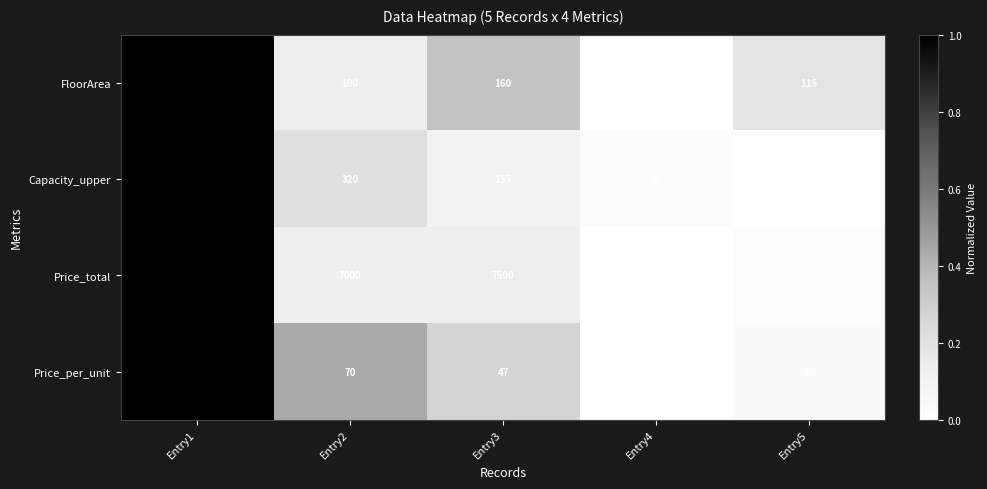

Reading left to right, extract all data points from this chart.

FloorArea: 350	100	160	60	115
Capacity_upper: 1500	320	155	45	0
Price_total: 52000	7000	7500	550	1700
Price_per_unit: 149	70	47	9	15